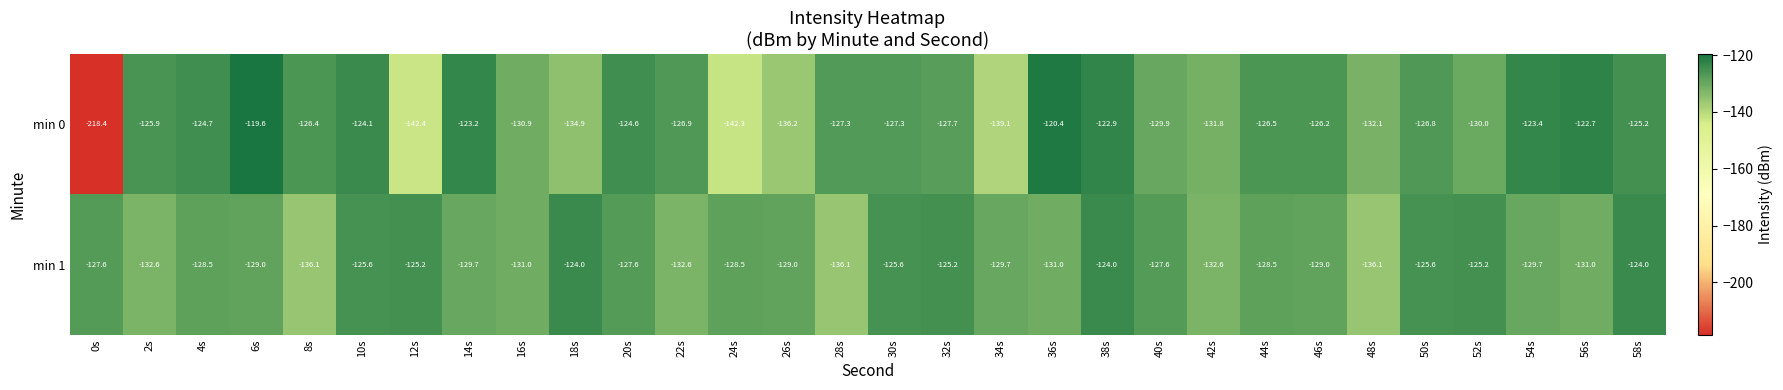

How many values in the min 1 series exceed -128?

12